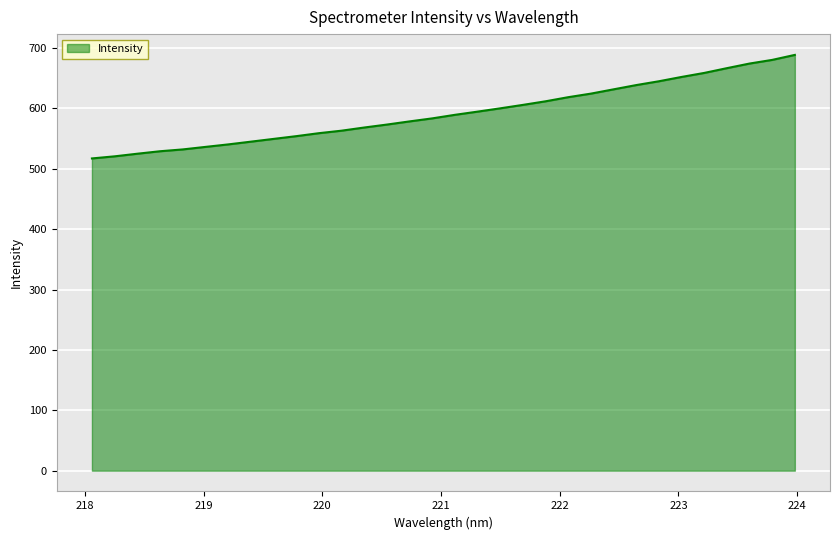

What is the difference between the maximum and minimum values?

171.5